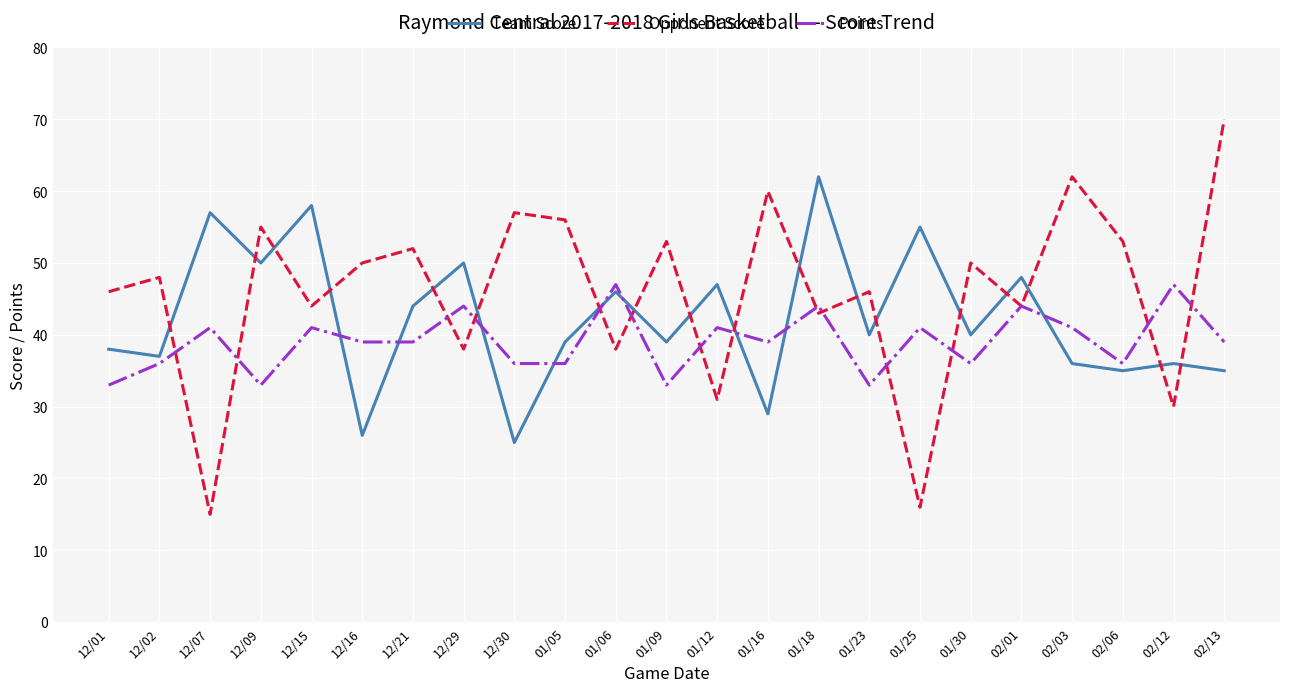

True or false: Points has more than 1 interior local peaks.

True